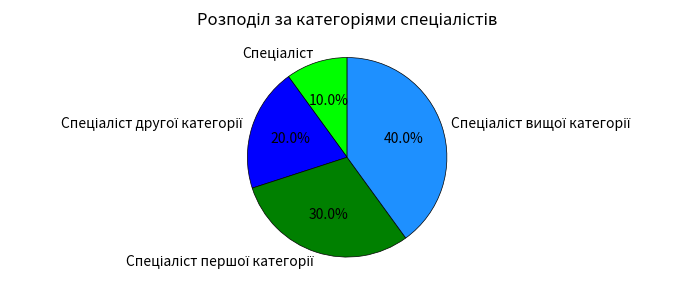

Is there any slice that represents more than half of the pie?

No